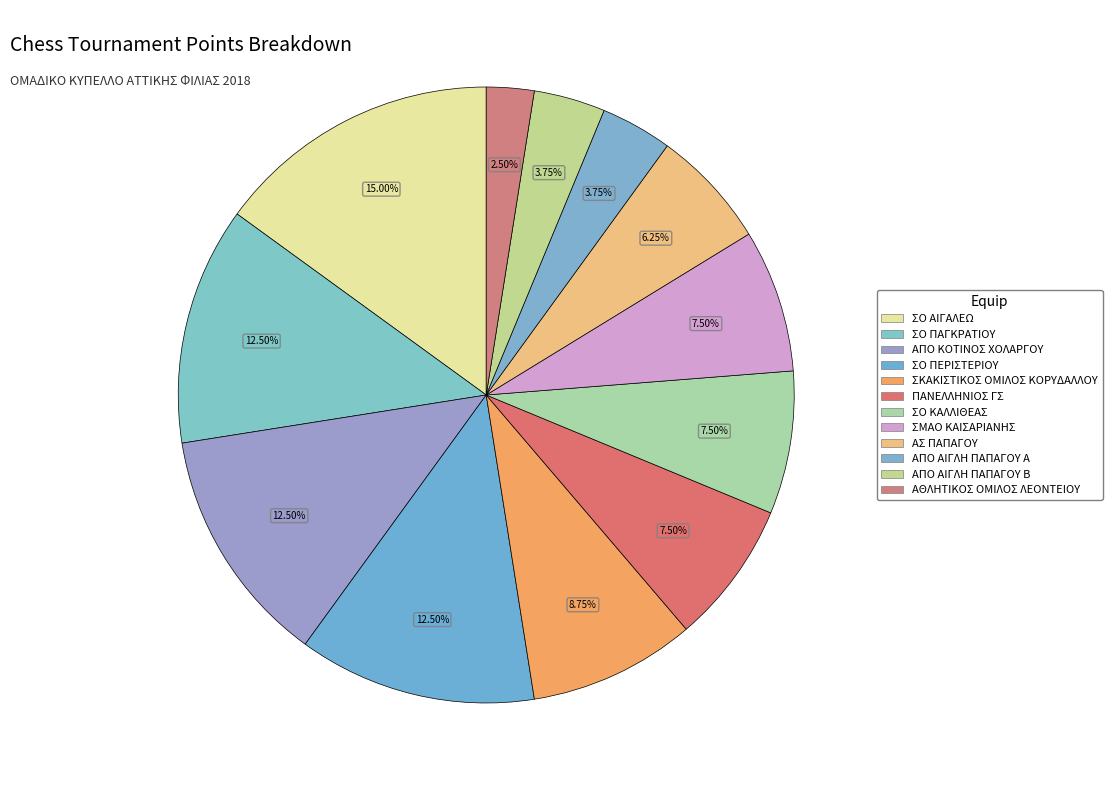

The ΑΣ ΠΑΠΑΓΟΥ slice represents 6% of the pie. True or false?

True